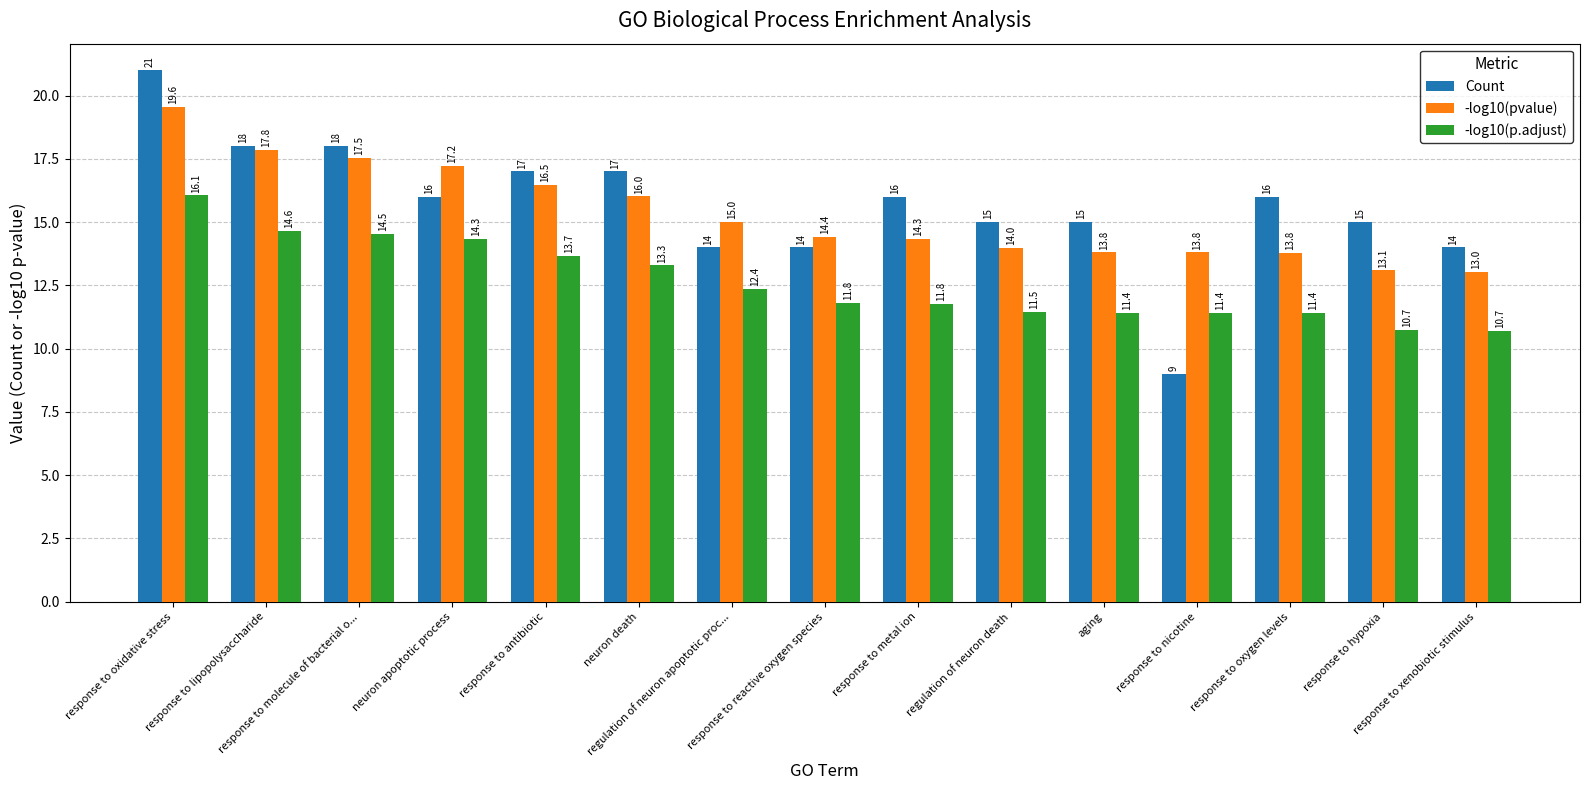

Rank the series by their maximum value, from highest to lowest.

Count, -log10(pvalue), -log10(p.adjust)